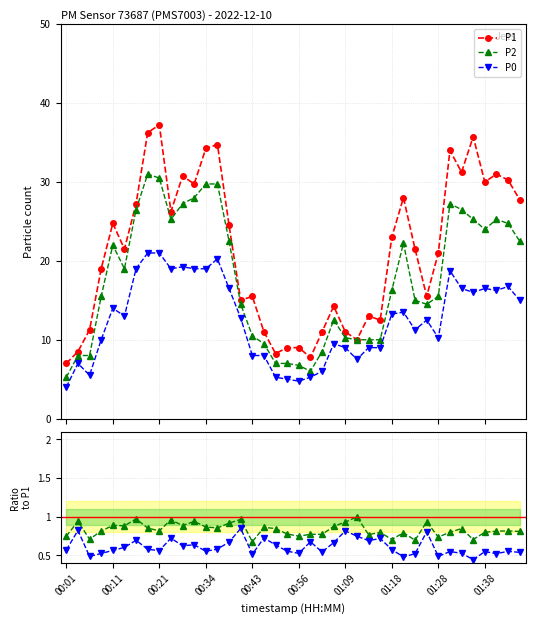

How many interior local peaks does the P0/P1 series have?

13